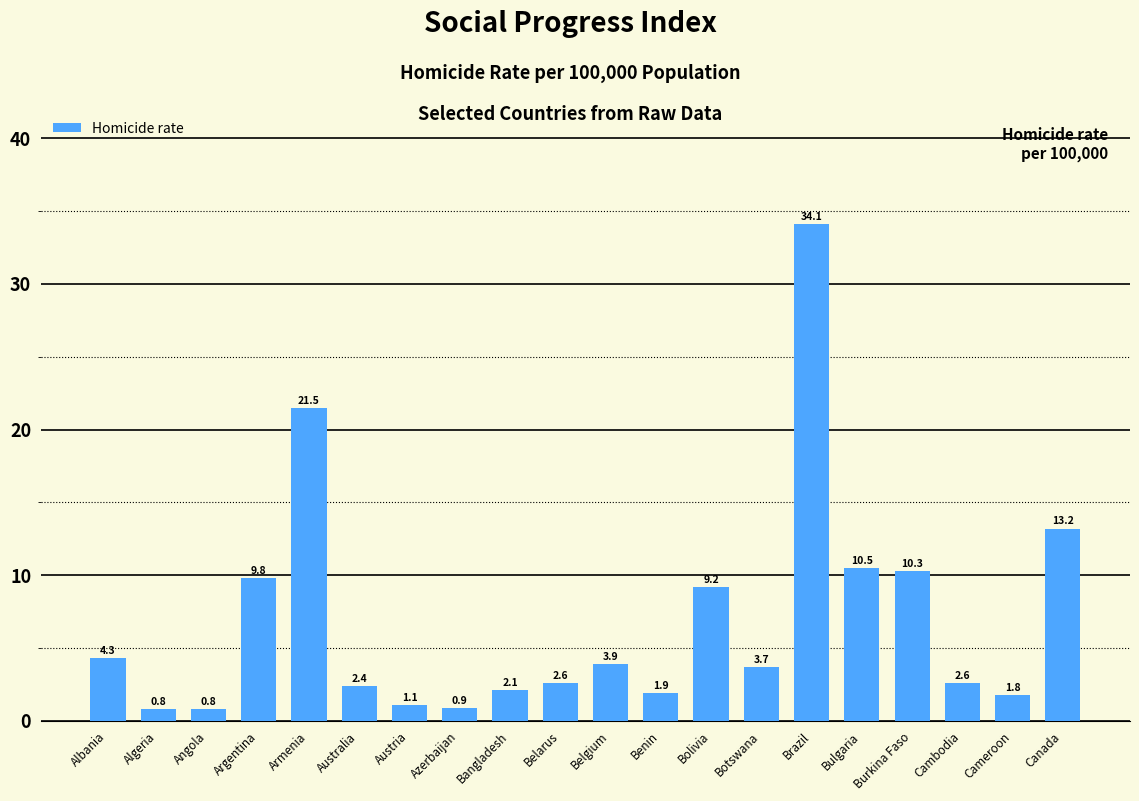

What is the value of the 4th bar from the left?

9.8